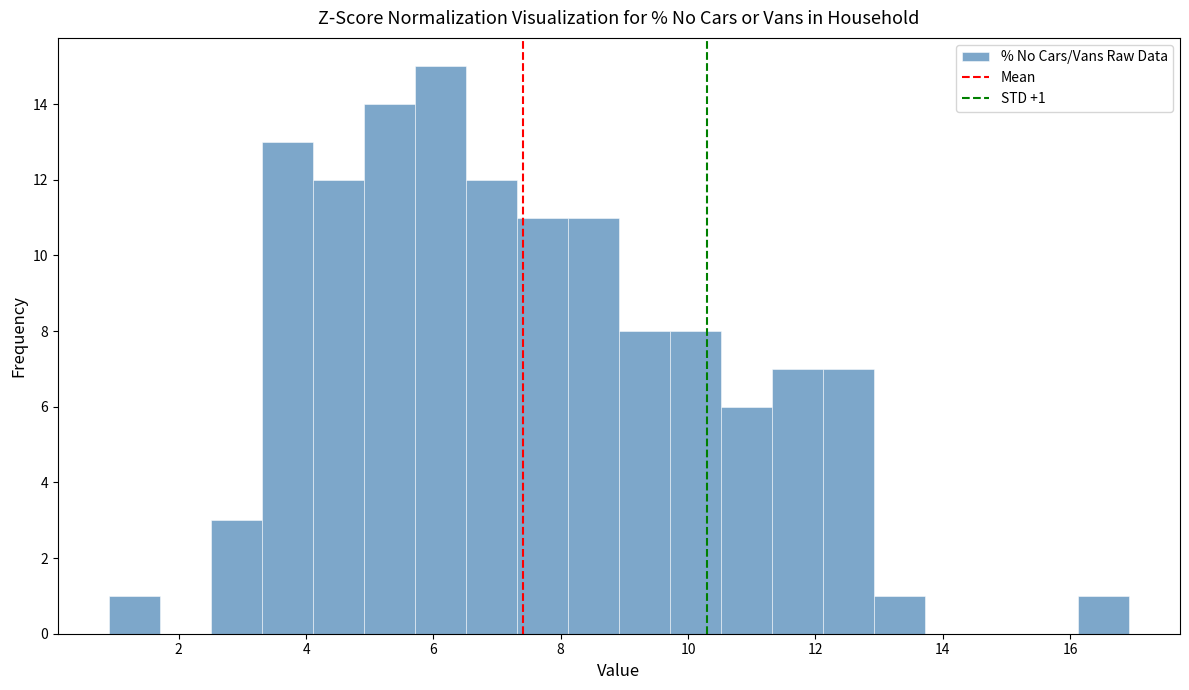

Which range on the x-axis has the tallest bar?

5.8 to 6.6